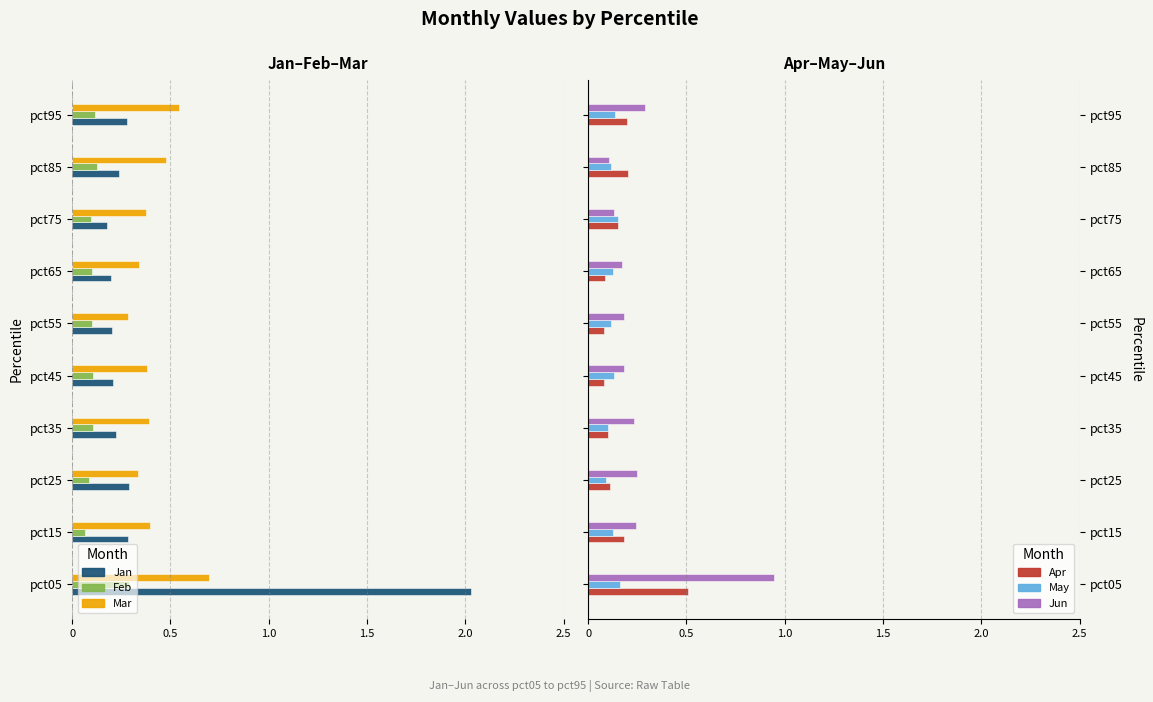

Between pct65 and pct75, which series saw the biggest shift?

Apr